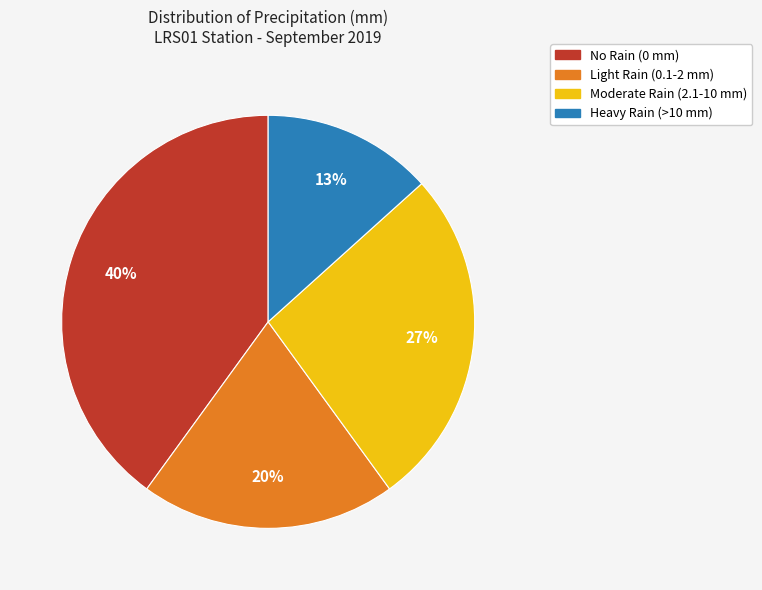

Is there any slice that represents more than half of the pie?

No